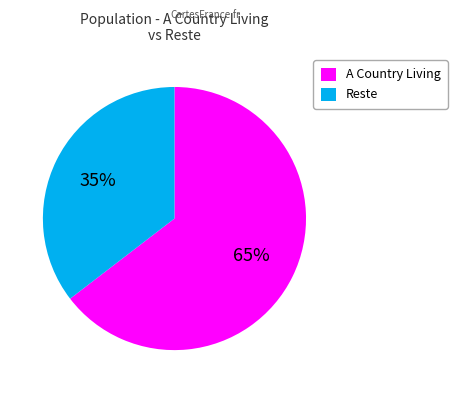

Is it true that A Country Living is 78% of the pie?

False